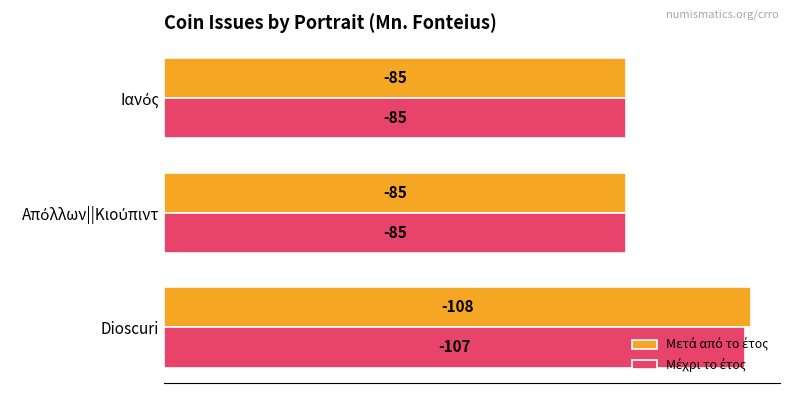

Count the Μέχρι το έτος values in the range 85 to 107.

3